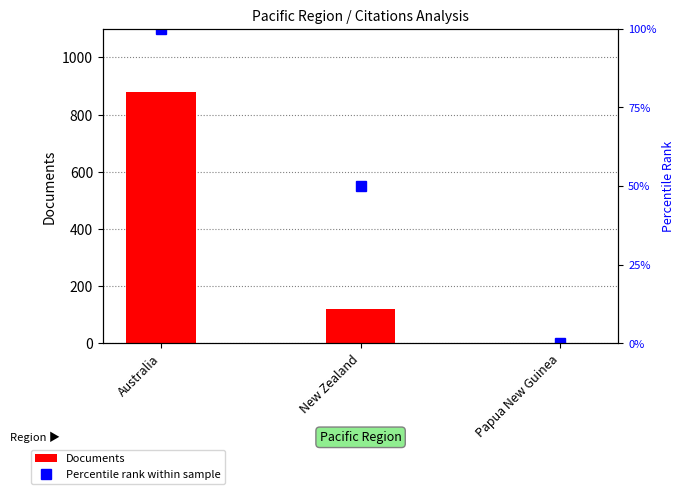

Rank the series at New Zealand from highest to lowest value.

Documents, Percentile rank within sample